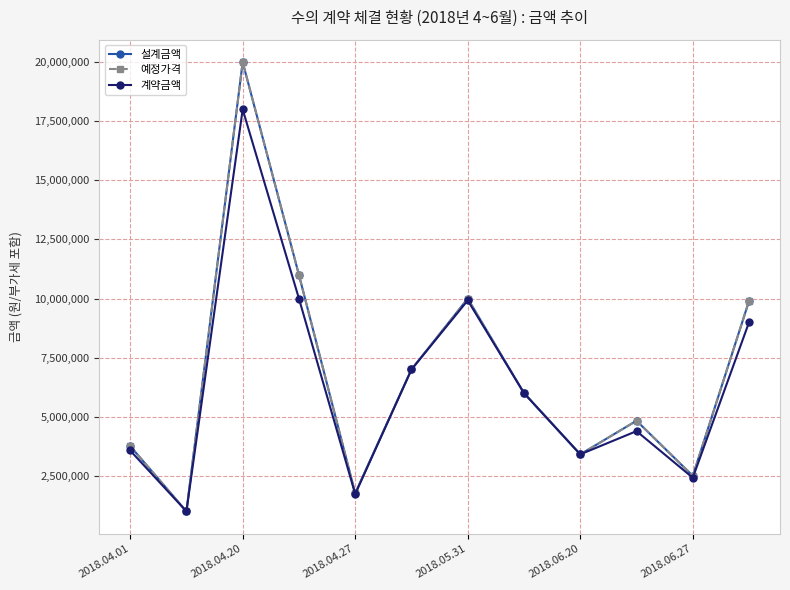

Which series has the largest range (max minus min)?

설계금액